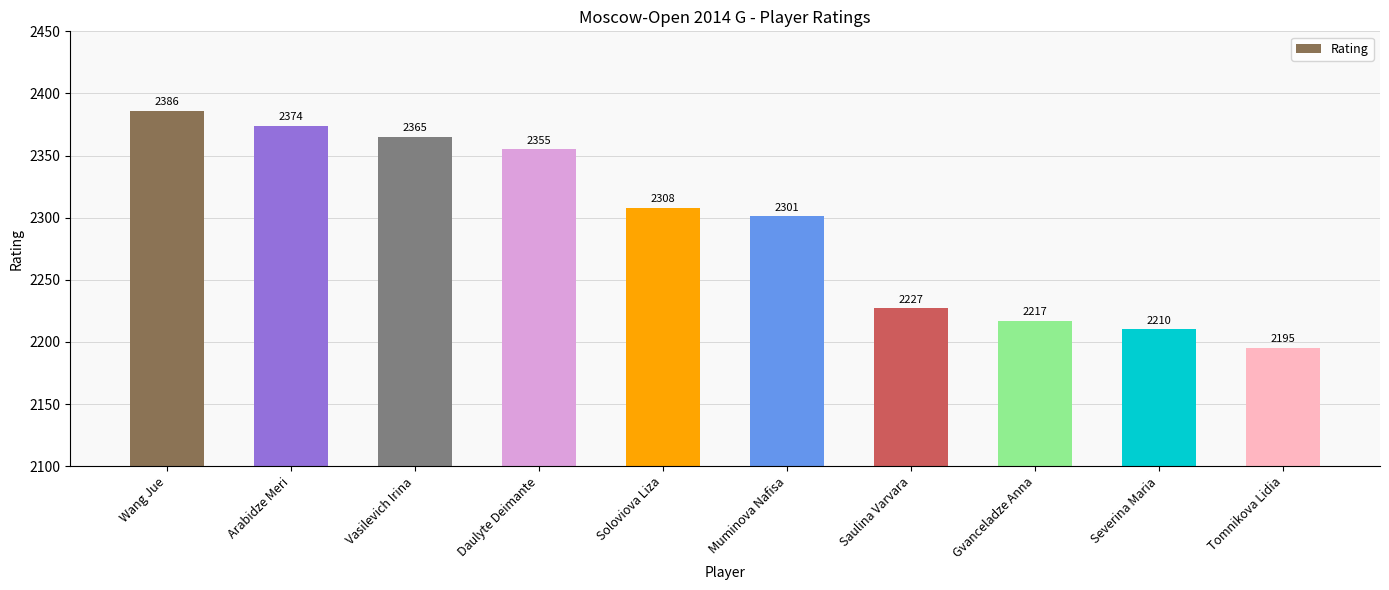

What is the difference between the values at Saulina Varvara and Muminova Nafisa?

74